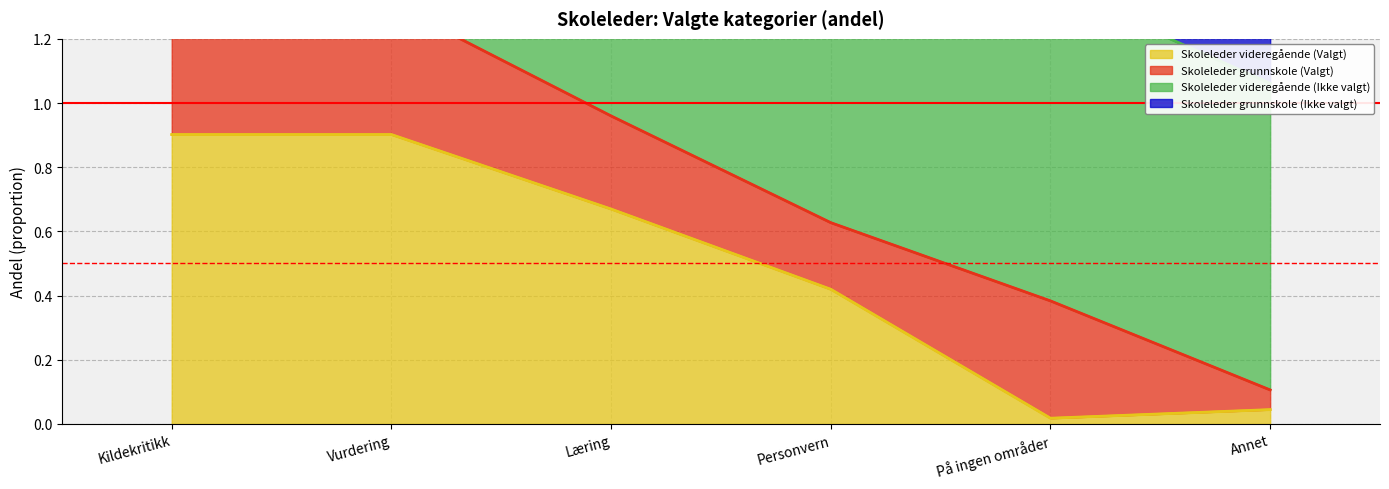

What is the maximum value for Skoleleder grunnskole (Ikke valgt)?

1.5